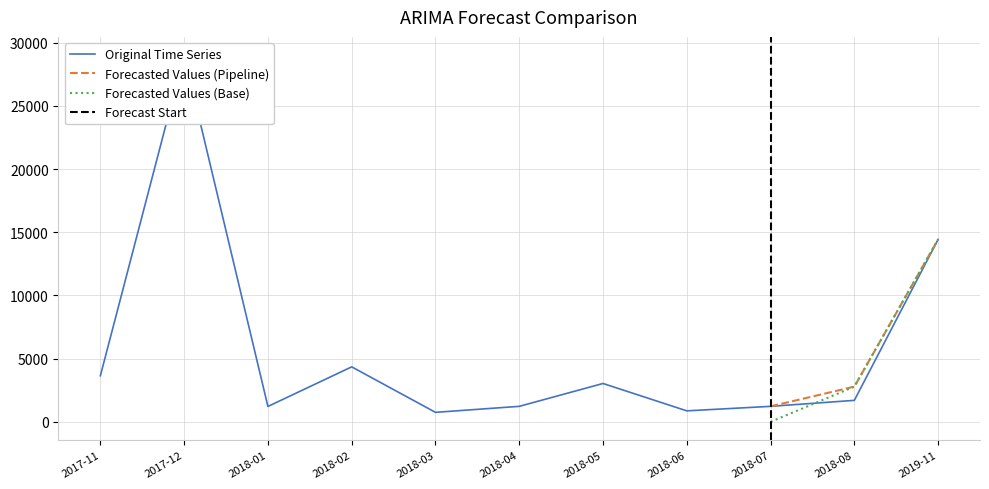

The value of Forecasted Values (Base) at 2018-07 is -4371.2. True or false?

False